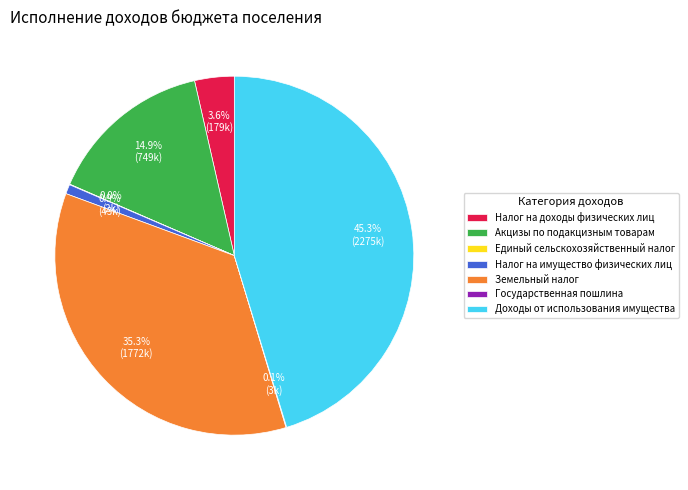

Do Налог на доходы физических лиц and Земельный налог together represent more than half of the pie?

No